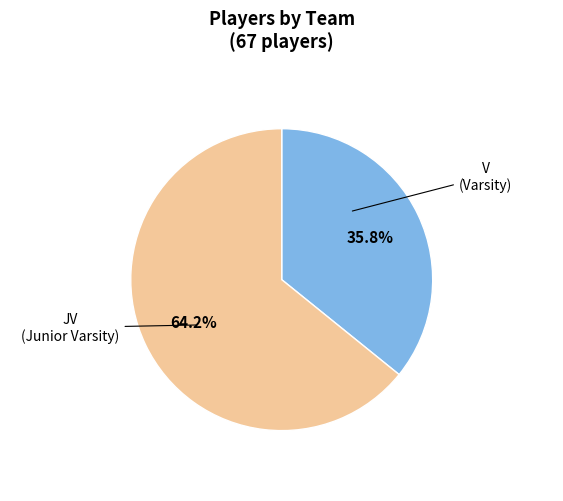

What percentage is the JV slice, to the nearest percent?

36%